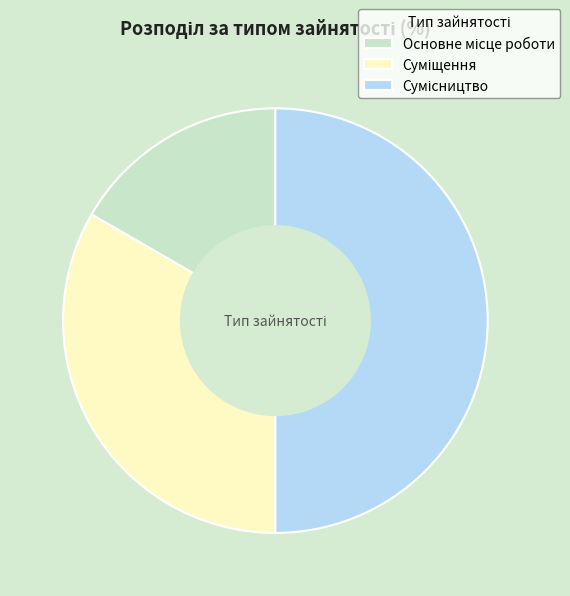

How many slices are in this pie chart?

3